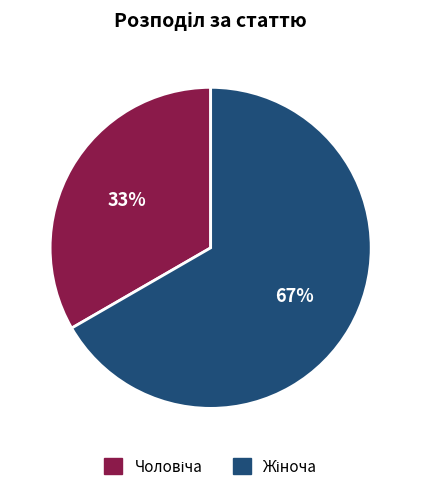

How many slices are in this pie chart?

2